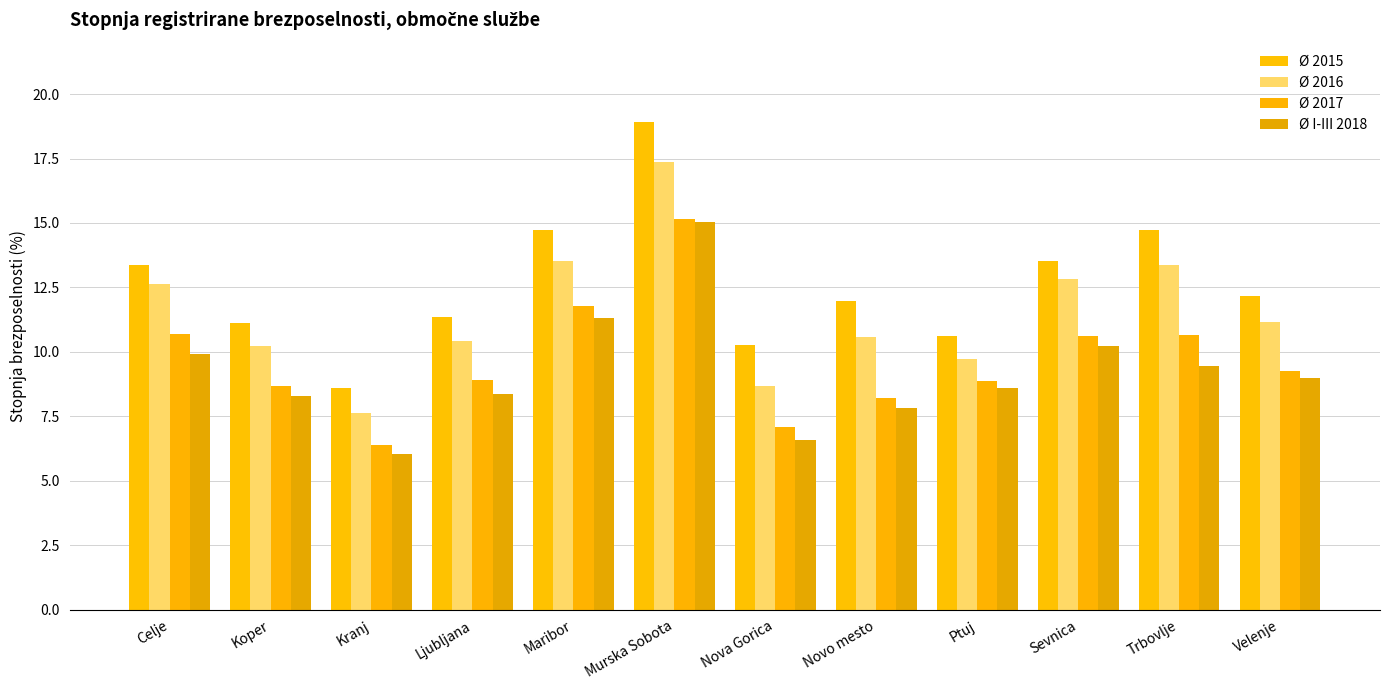

What position from the right is Trbovlje?

2